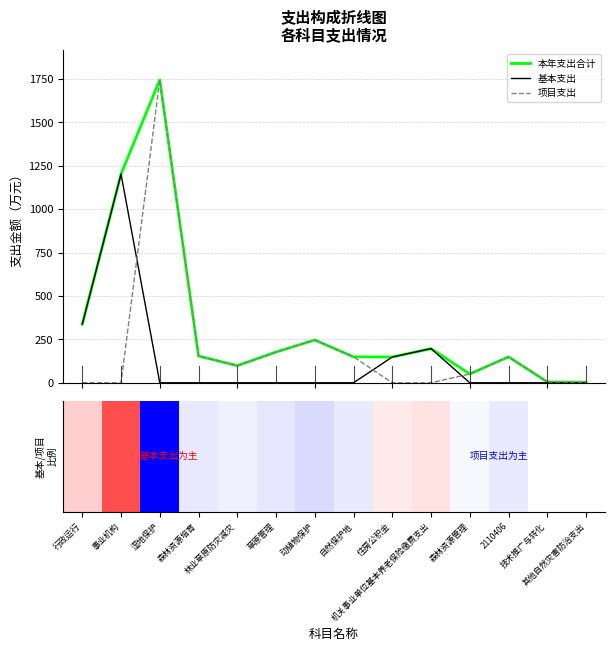

At which label is 本年支出合计 closest to 873?

事业机构